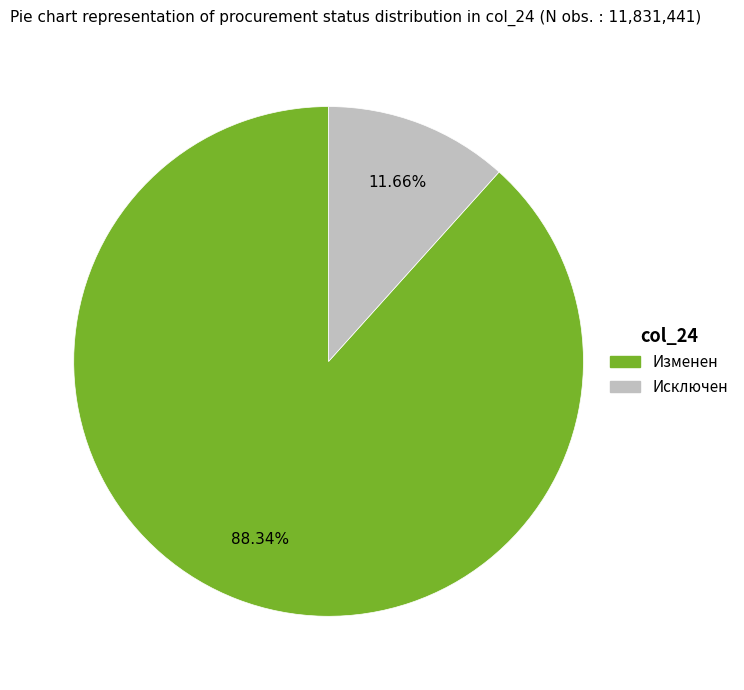

Which slice is the smallest?

Исключен